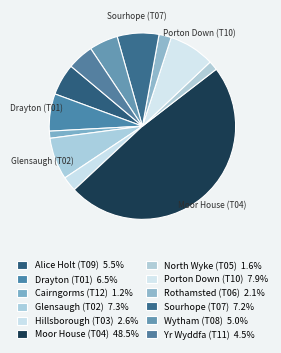

How many slices are in this pie chart?

12